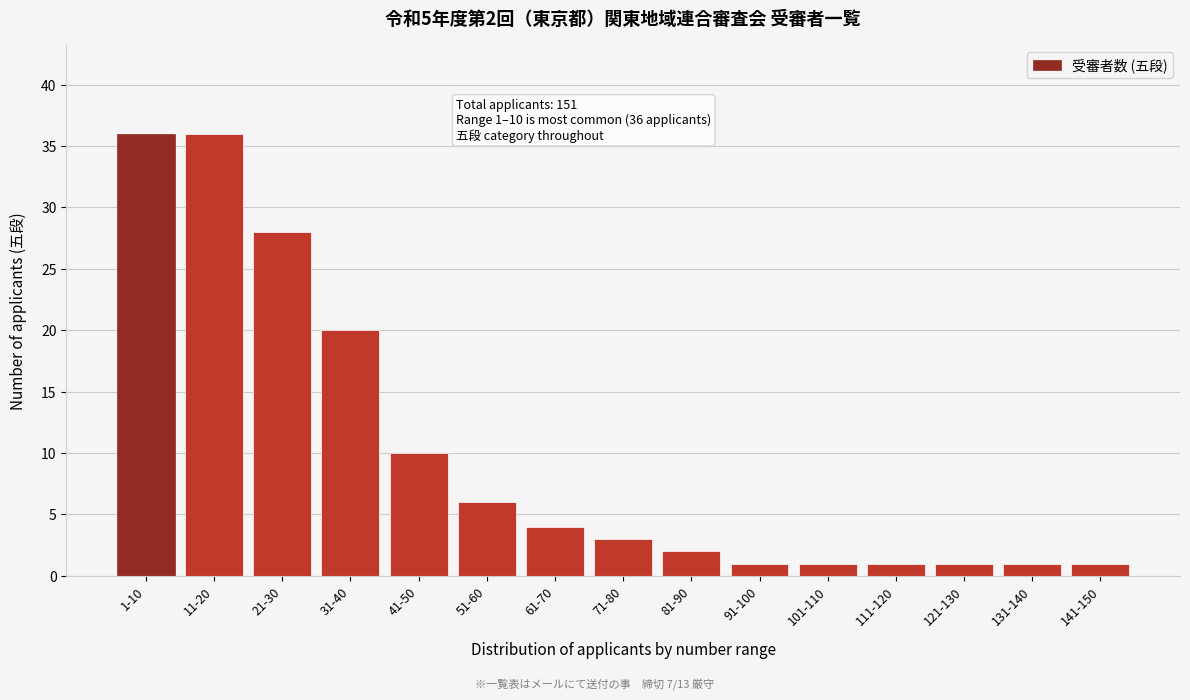

Reading left to right, list all the values displayed in this chart.

36	36	28	20	10	6	4	3	2	1	1	1	1	1	1